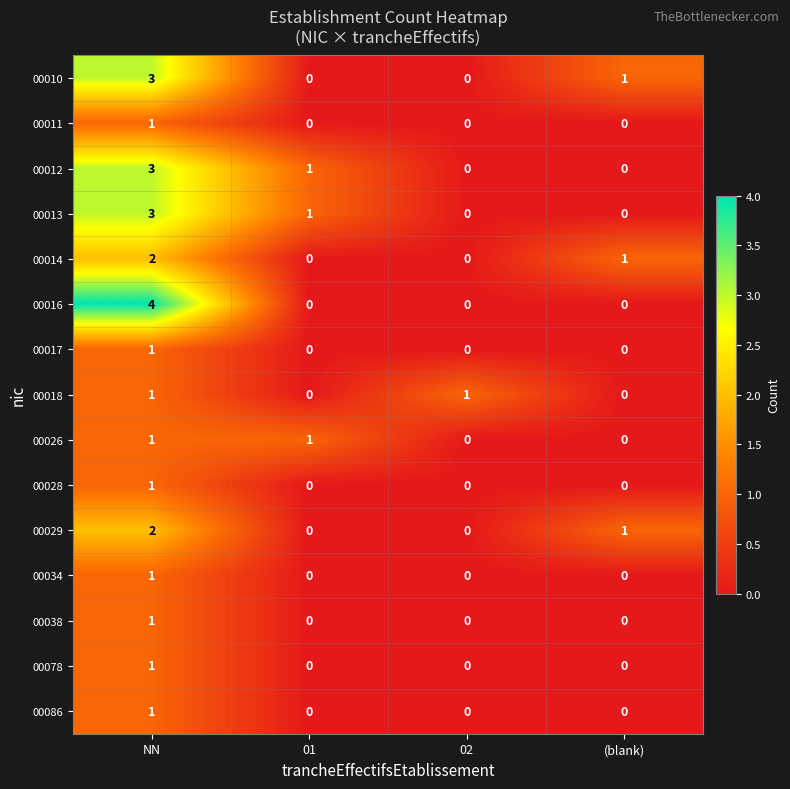

How many 00028 values are between 0 and 1?

4